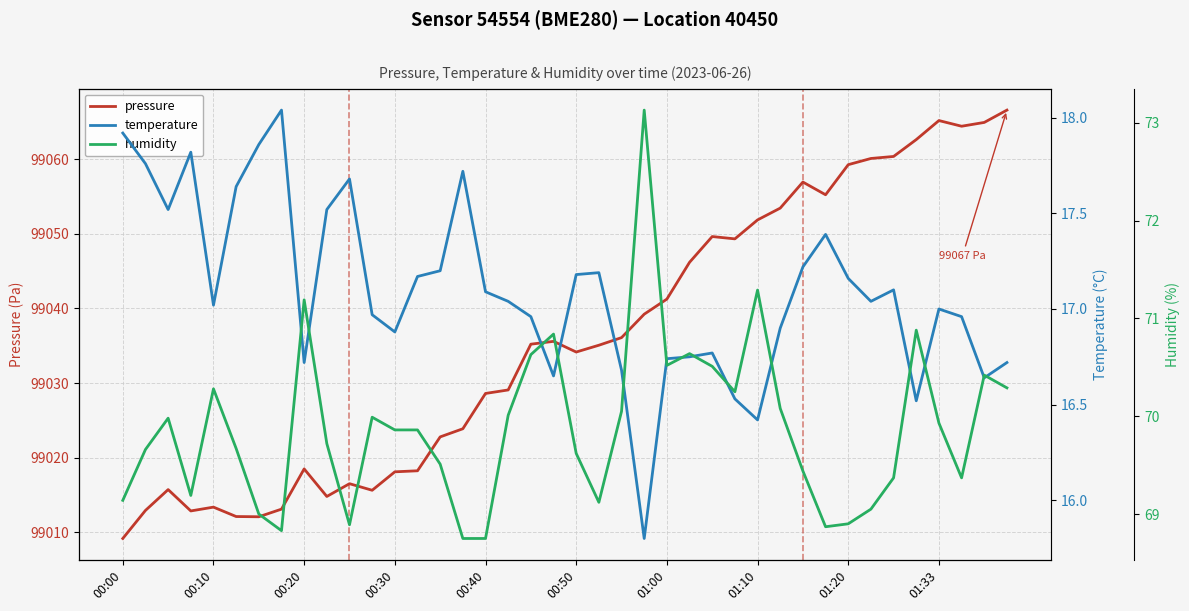

At which category is the sum across all series the highest?

39